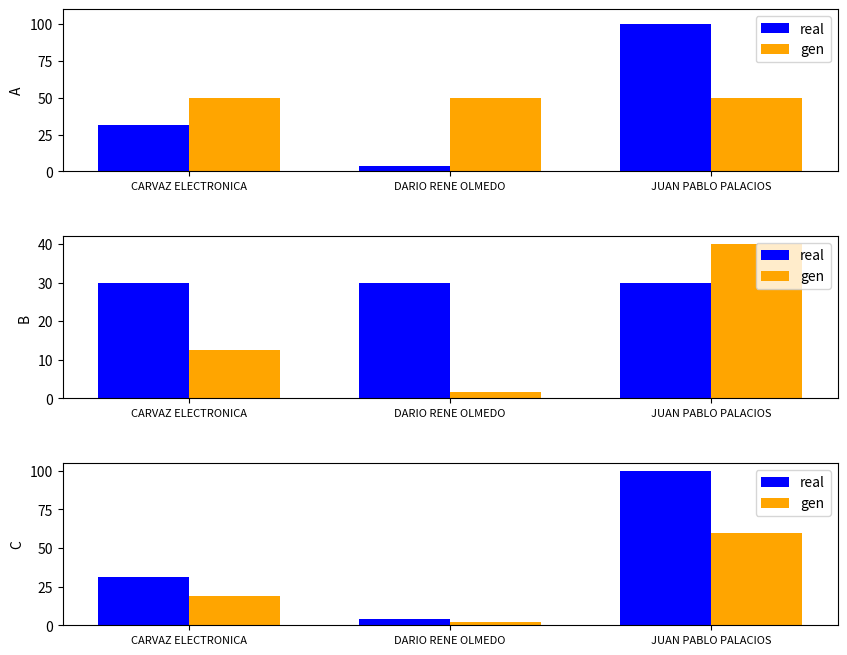

What is the label of the 3rd bar from the right?

CARVAZ ELECTRONICA